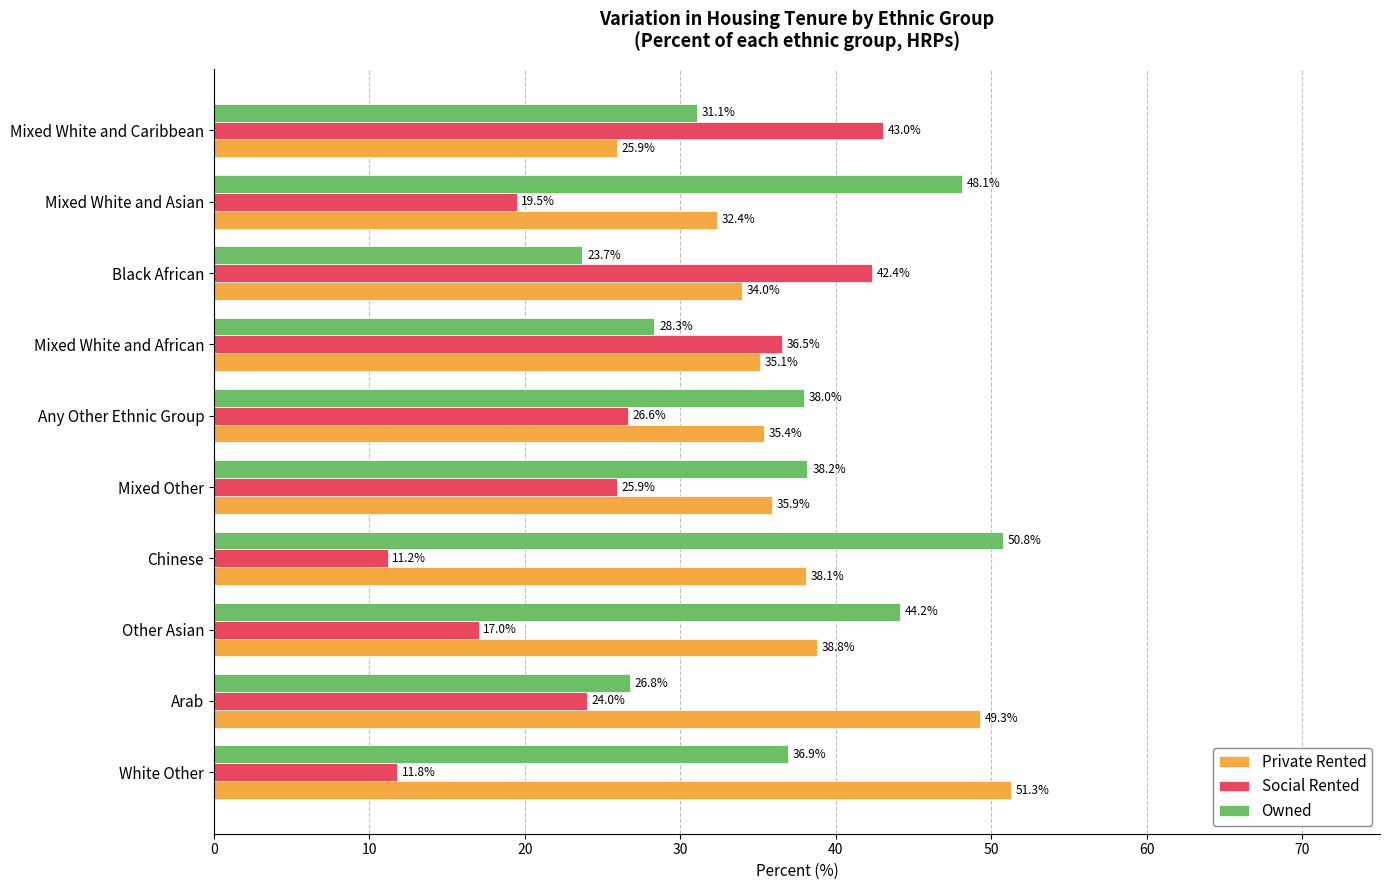

What is the maximum value for Owned?

50.8